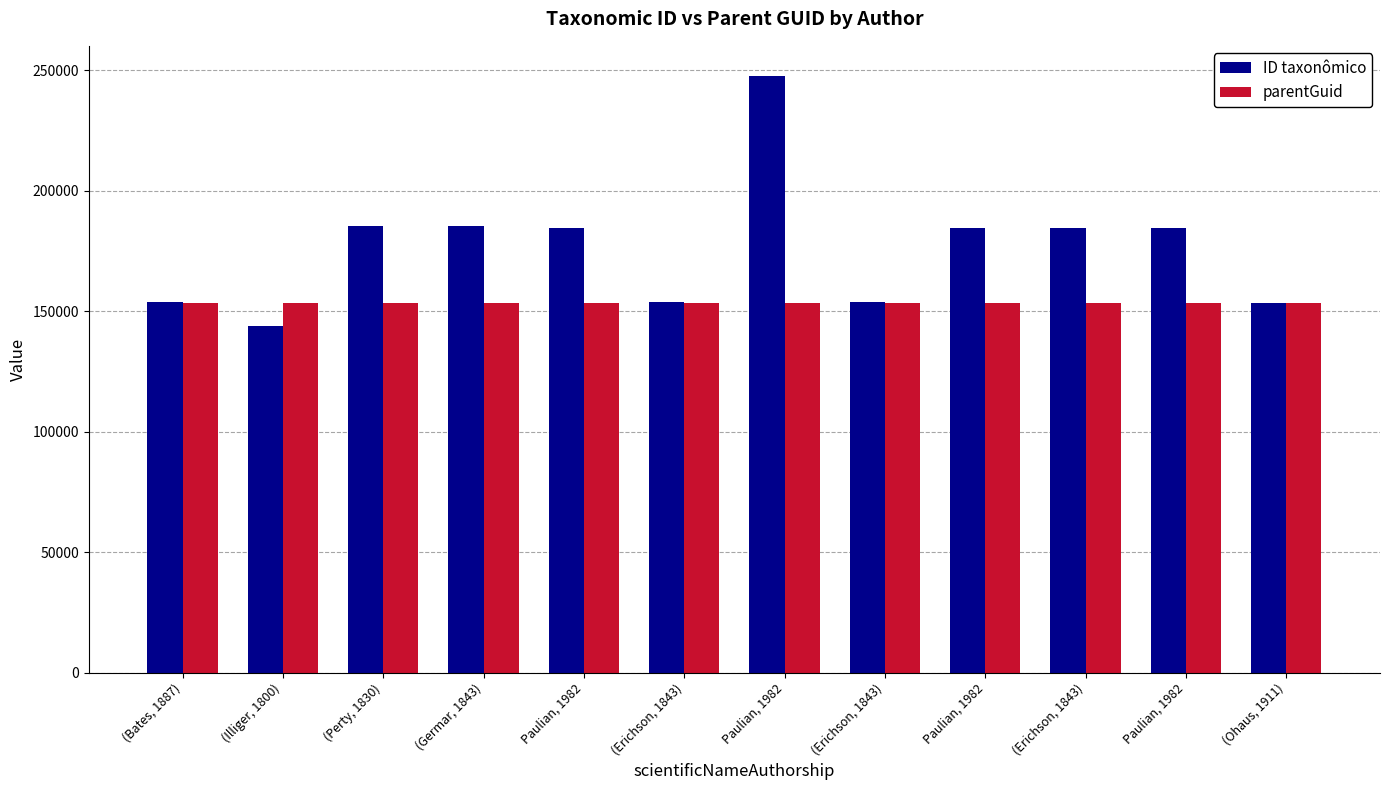

Reading right to left, list all the values displayed in this chart.

ID taxonômico: (Ohaus, 1911)=153492	Paulian, 1982=184655	(Erichson, 1843)=184672	Paulian, 1982=184659	(Erichson, 1843)=153766	Paulian, 1982=247731	(Erichson, 1843)=153774	Paulian, 1982=184683	(Germar, 1843)=185140	(Perty, 1830)=185134	(Illiger, 1800)=143985	(Bates, 1887)=153778
parentGuid: (Ohaus, 1911)=153453	Paulian, 1982=153453	(Erichson, 1843)=153453	Paulian, 1982=153453	(Erichson, 1843)=153453	Paulian, 1982=153453	(Erichson, 1843)=153453	Paulian, 1982=153453	(Germar, 1843)=153453	(Perty, 1830)=153453	(Illiger, 1800)=153453	(Bates, 1887)=153453